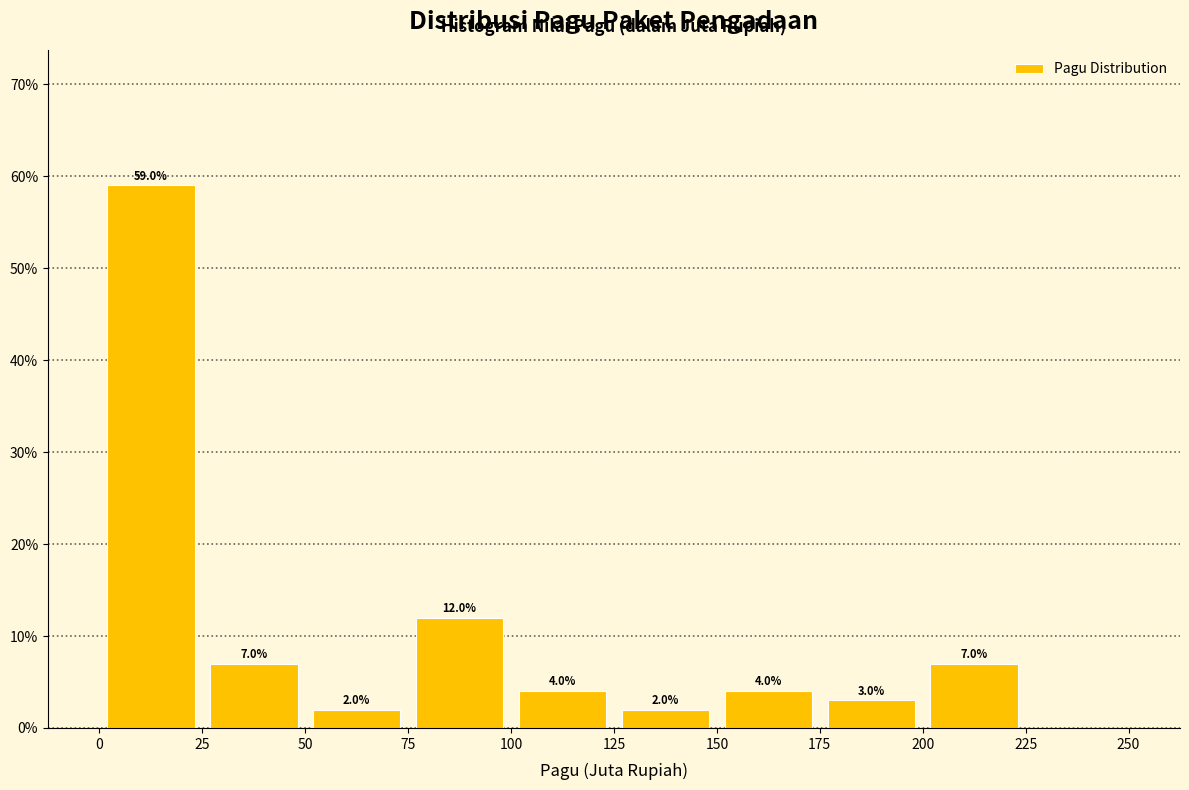

Which range on the x-axis has the tallest bar?

0 to 25